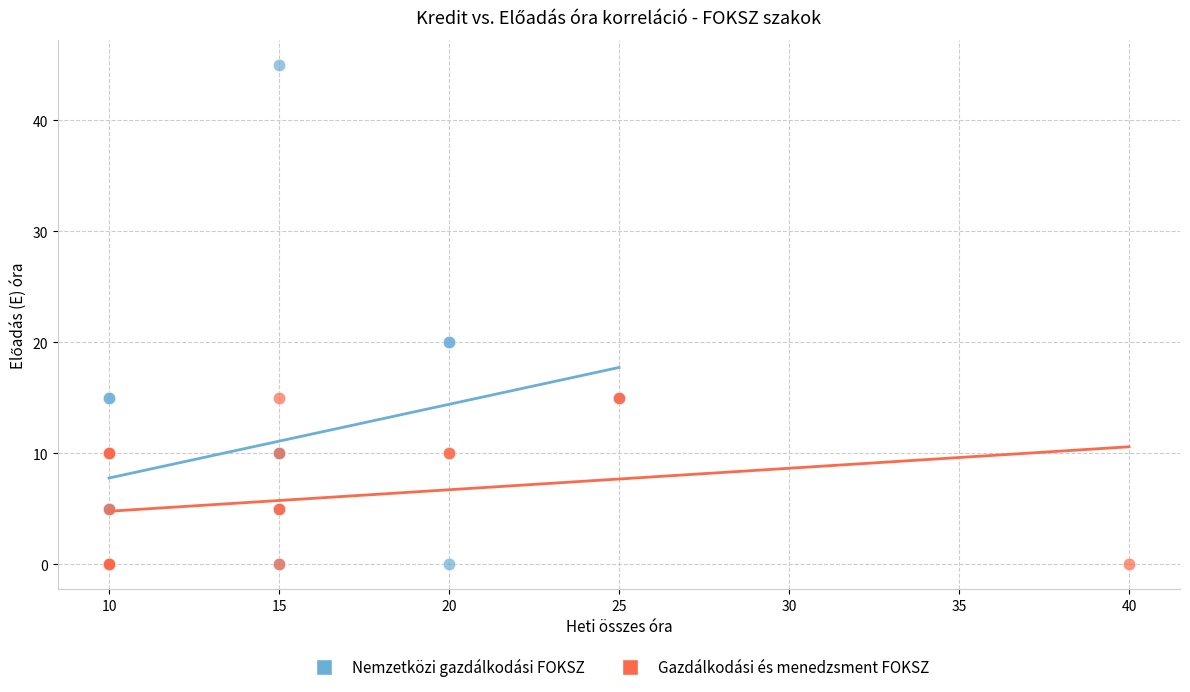

Which series contains the highest Y value?

Nemzetközi gazdálkodási FOKSZ